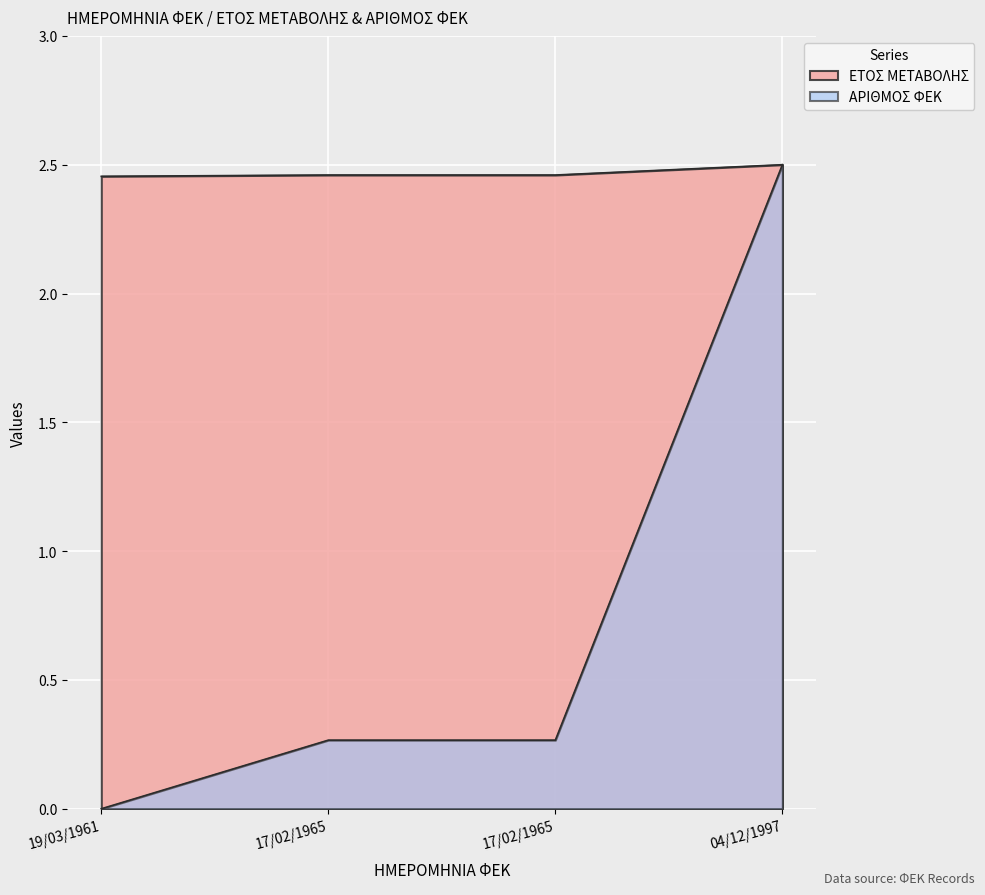

Between 19/03/1961 and 17/02/1965, which series saw the biggest shift?

ΑΡΙΘΜΟΣ ΦΕΚ